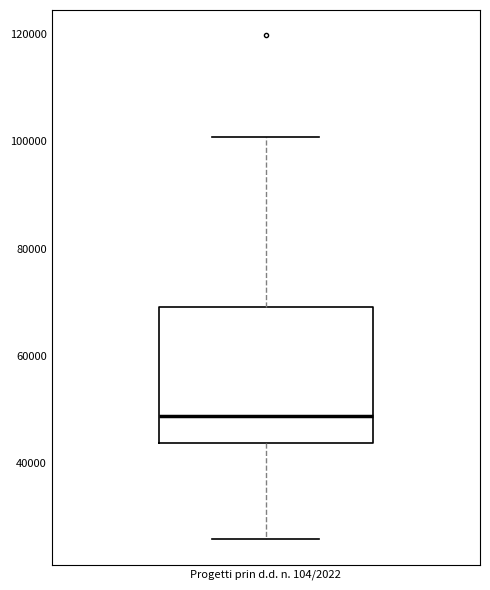

Read this box plot against the y-axis: the position of the median line, the range covered by the box, and the ends of both whiskers. The values are not printed on the chart, so give them approximately, as read against the axis.

median 48000, box 44000 to 70000, whiskers 26000 to 100000